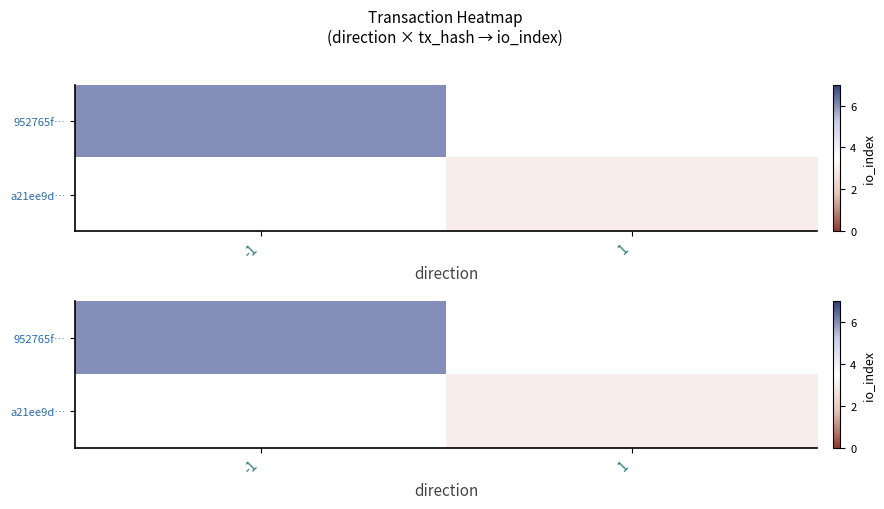

How many categories are shown in the chart?

2